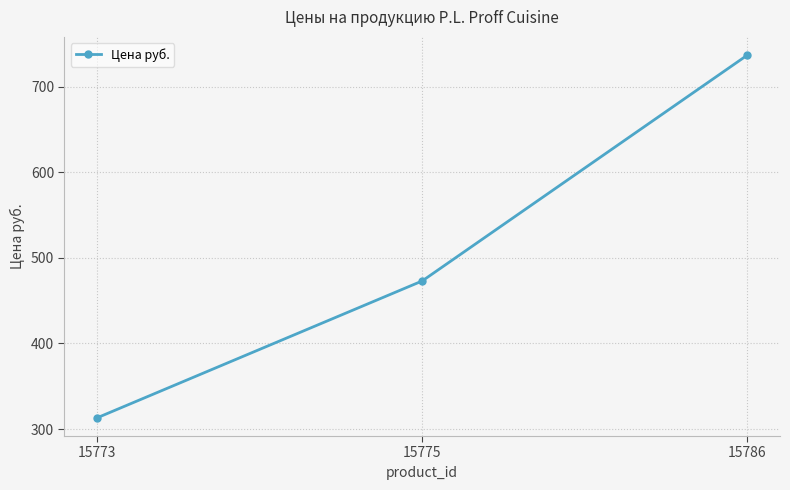

Is this an area chart (filled region under the line)?

No